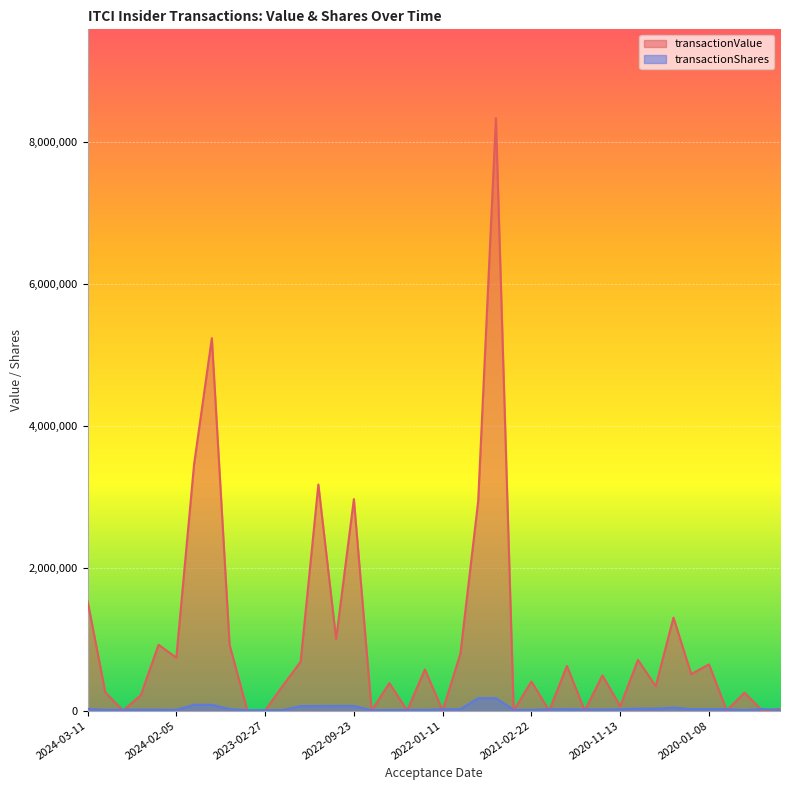

What is the spread (max minus min) of values at 2023-06-16?

3380463